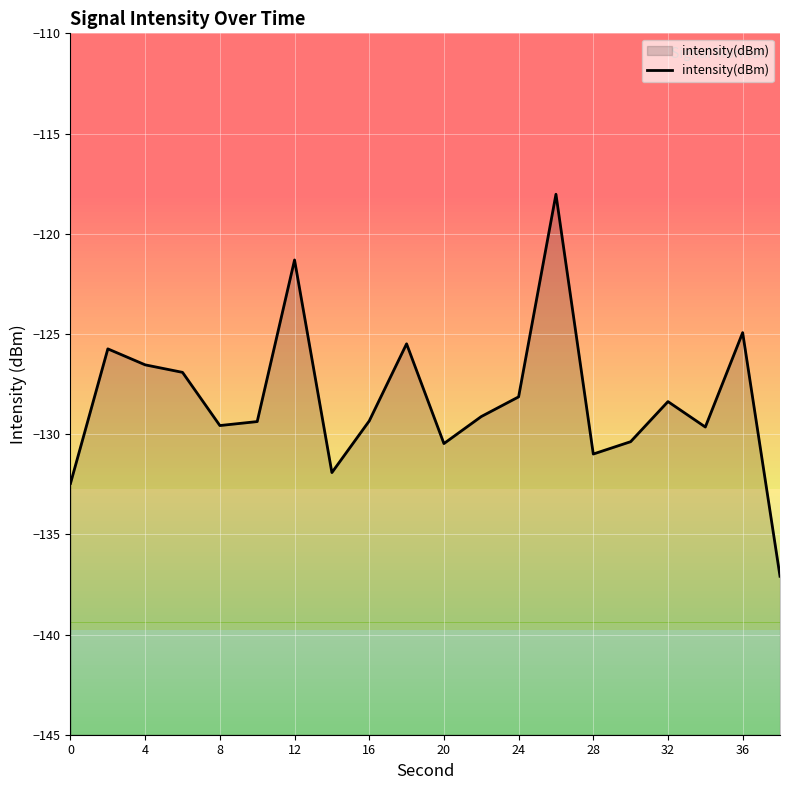

Reading right to left, what are all the values shown in this chart?

-137.1	-124.9	-129.6	-128.4	-130.4	-131.0	-118.0	-128.1	-129.1	-130.5	-125.5	-129.3	-131.9	-121.3	-129.4	-129.6	-126.9	-126.5	-125.7	-132.5